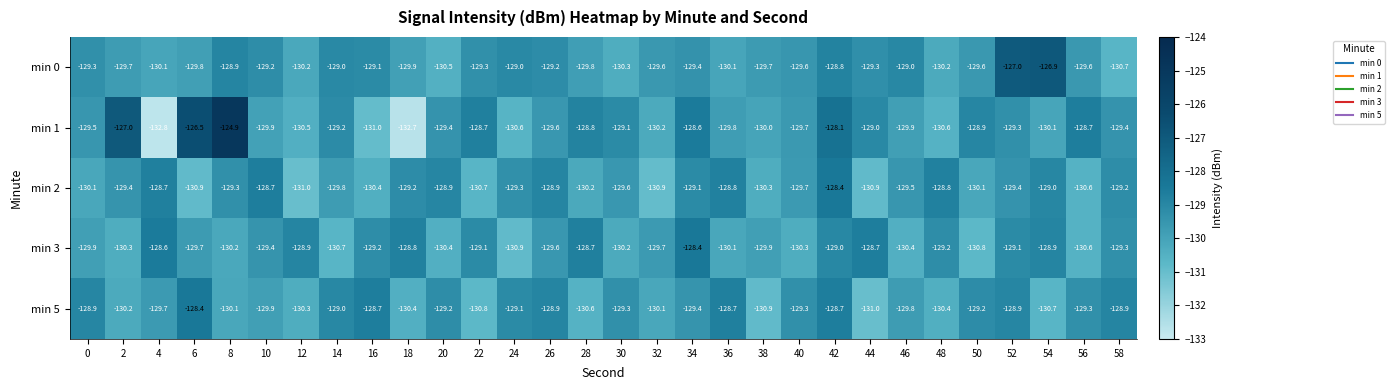

The min 0 series shows -69.1 at 44. True or false?

False